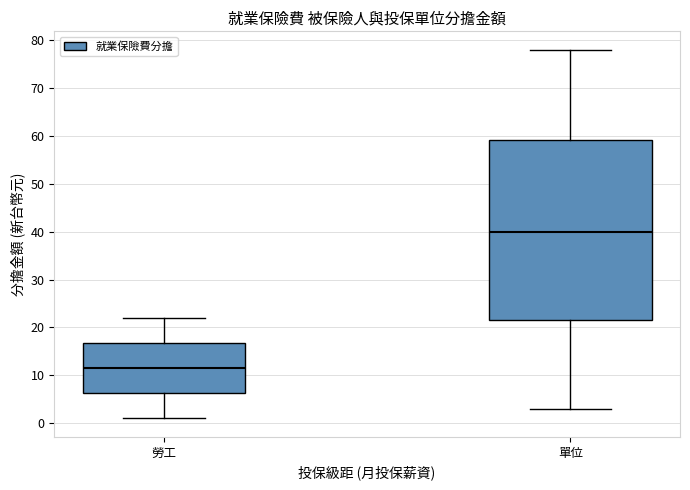

Reading left to right, transcribe this box plot: for each box, give where its median line is, the range the box spans, and where its two whiskers end, as read against the y-axis. The values are not printed on the chart, so give them approximately, as read against the axis.

勞工: median 12, box 6 to 17, whiskers 1 to 22
單位: median 40, box 22 to 59, whiskers 3 to 78